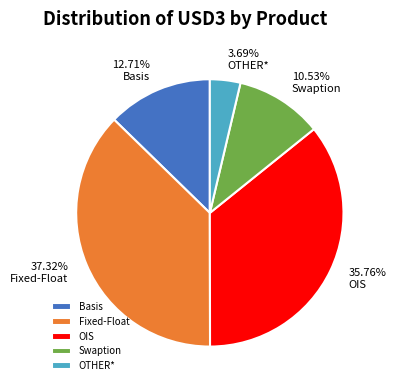

Is the sum of Swaption and OTHER* greater than half?

No